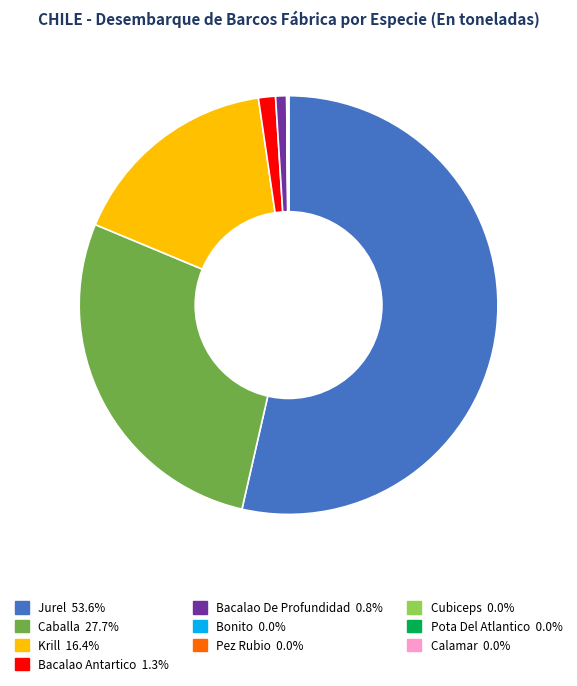

What is the largest slice in the pie chart?

Jurel